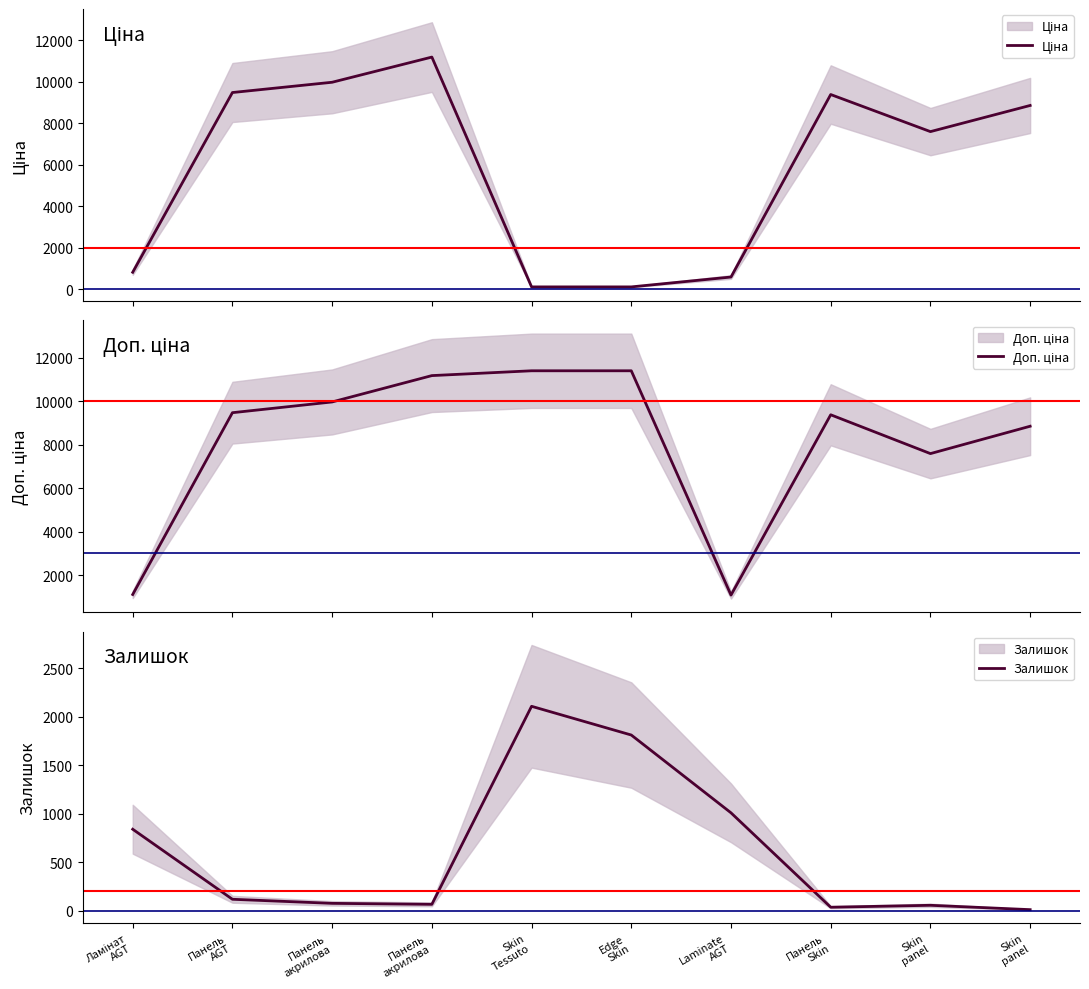

How many data points in Доп. ціна are less than 9480?

5